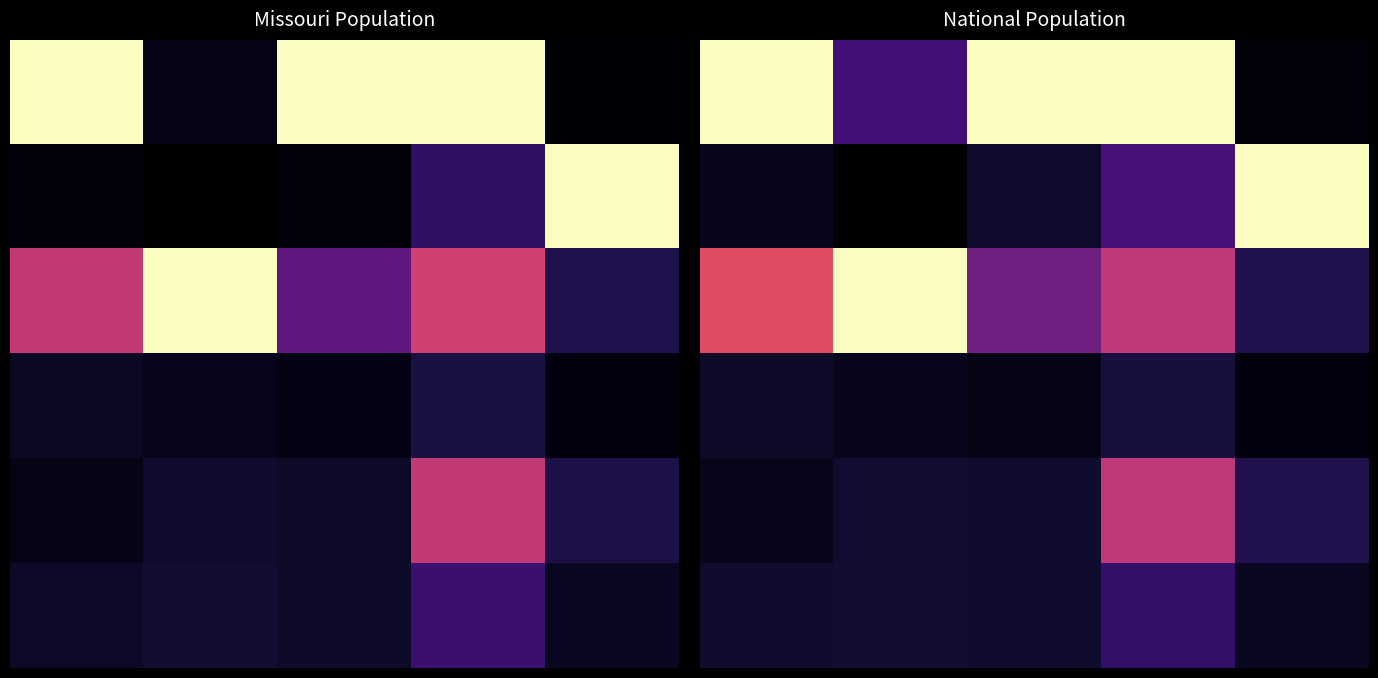

The 5 series shows 0.1 at 4. True or false?

True